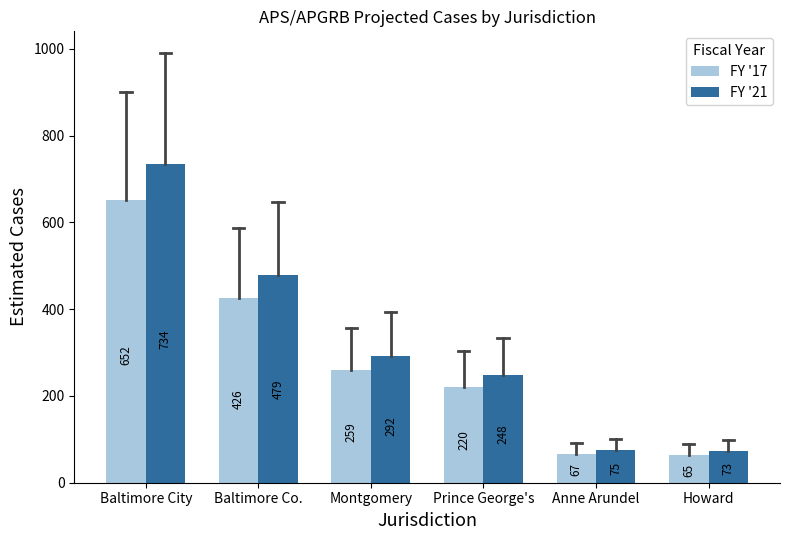

List the series in order of their peak value, lowest first.

FY '17, FY '21